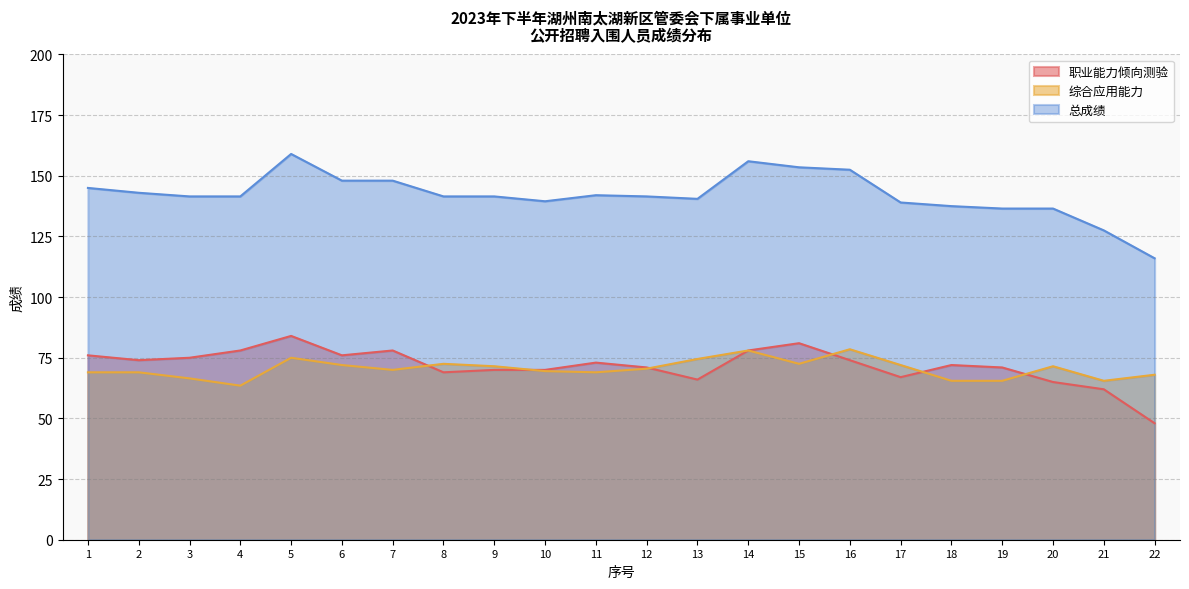

At which label is 职业能力倾向测验 closest to 66?

13